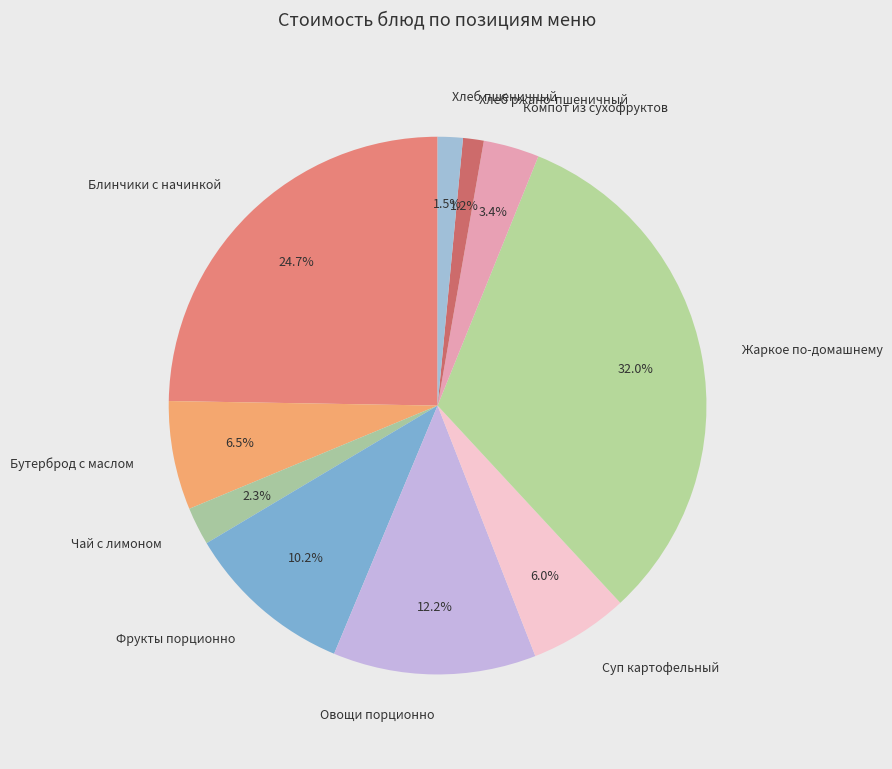

How much of the chart is everything except Овощи порционно?

87.8%